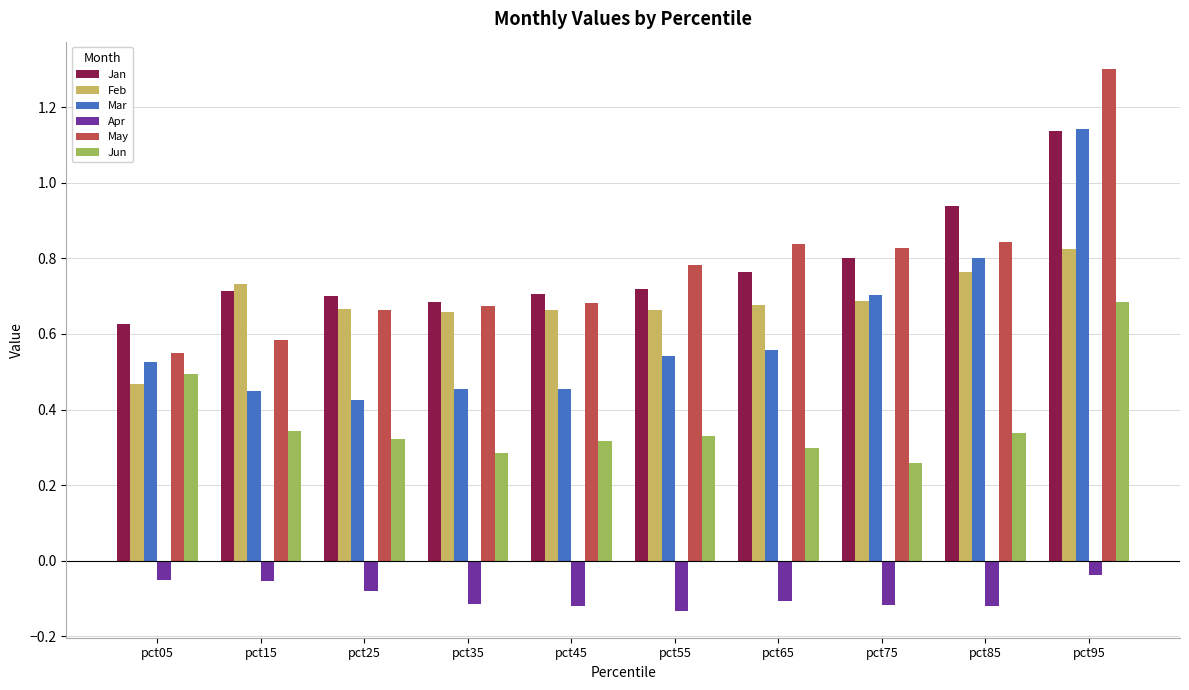

Which category has the lowest value in the Jan series?

pct05